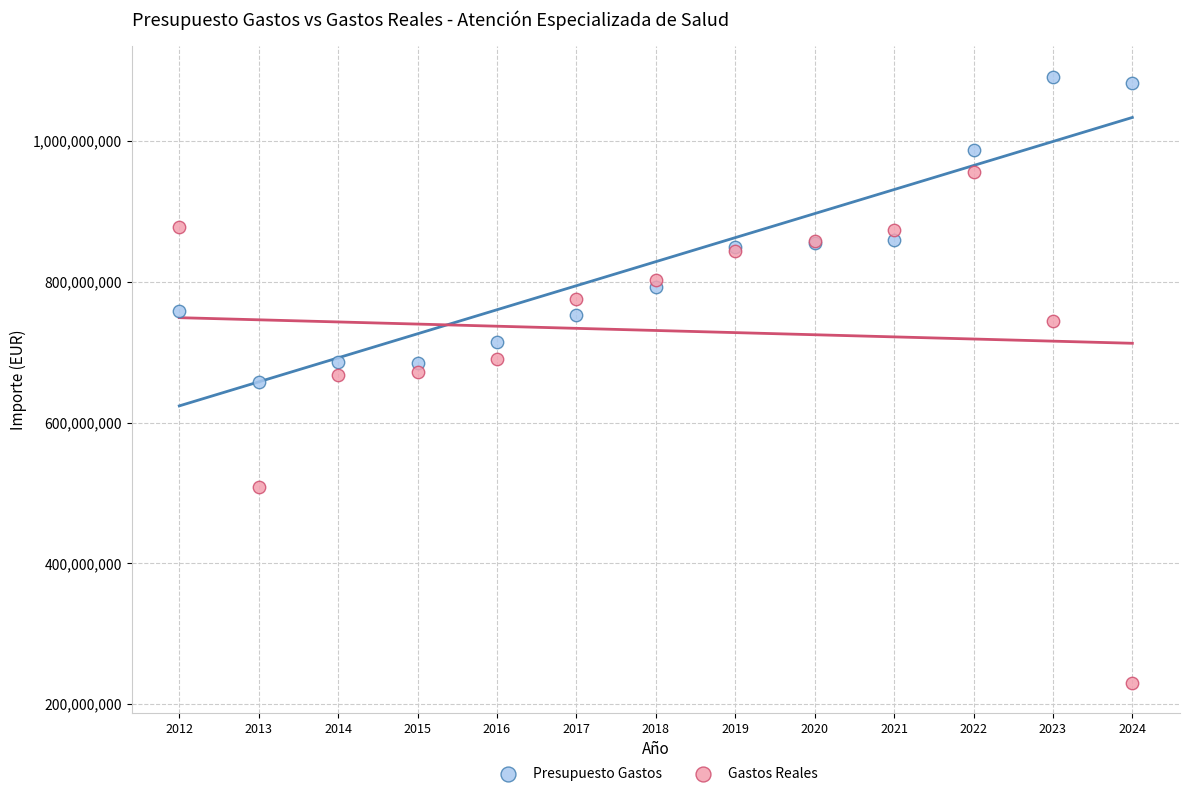

Which series contains the highest Y value?

Presupuesto Gastos